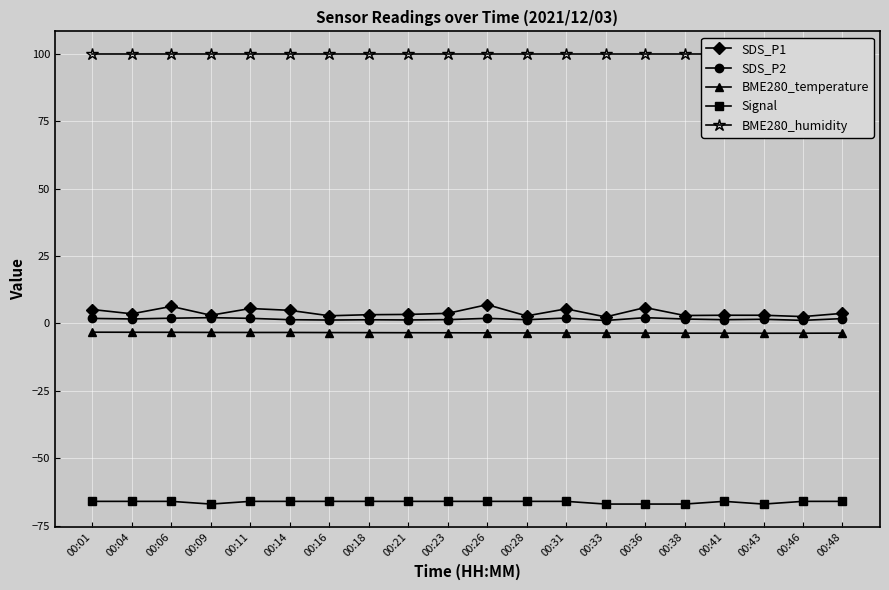

Which series has the largest total across all categories?

BME280_humidity